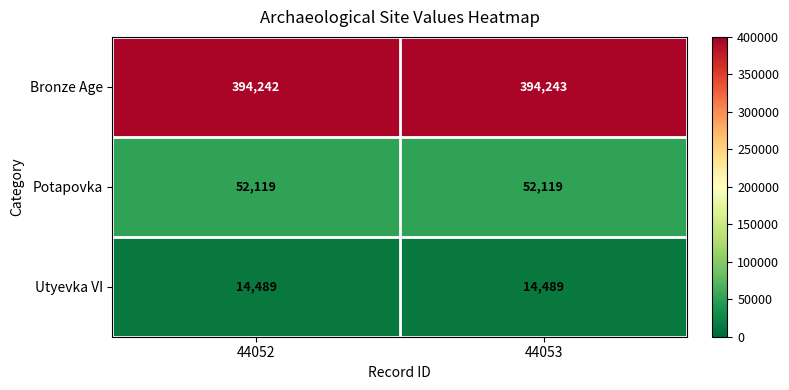

What is the sum of all Bronze Age values?

788485